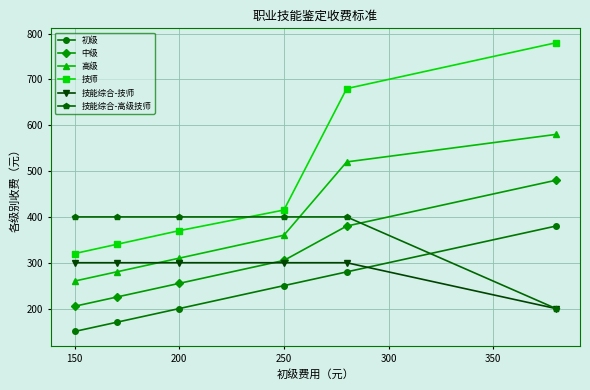

Which series has the largest total across all categories?

技师